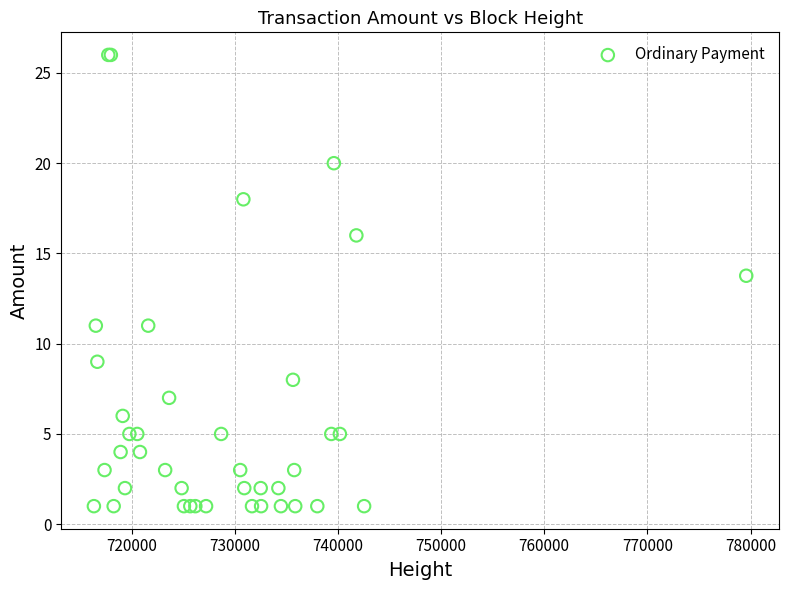

What Y value in the scatter plot is closest to 13?

13.8